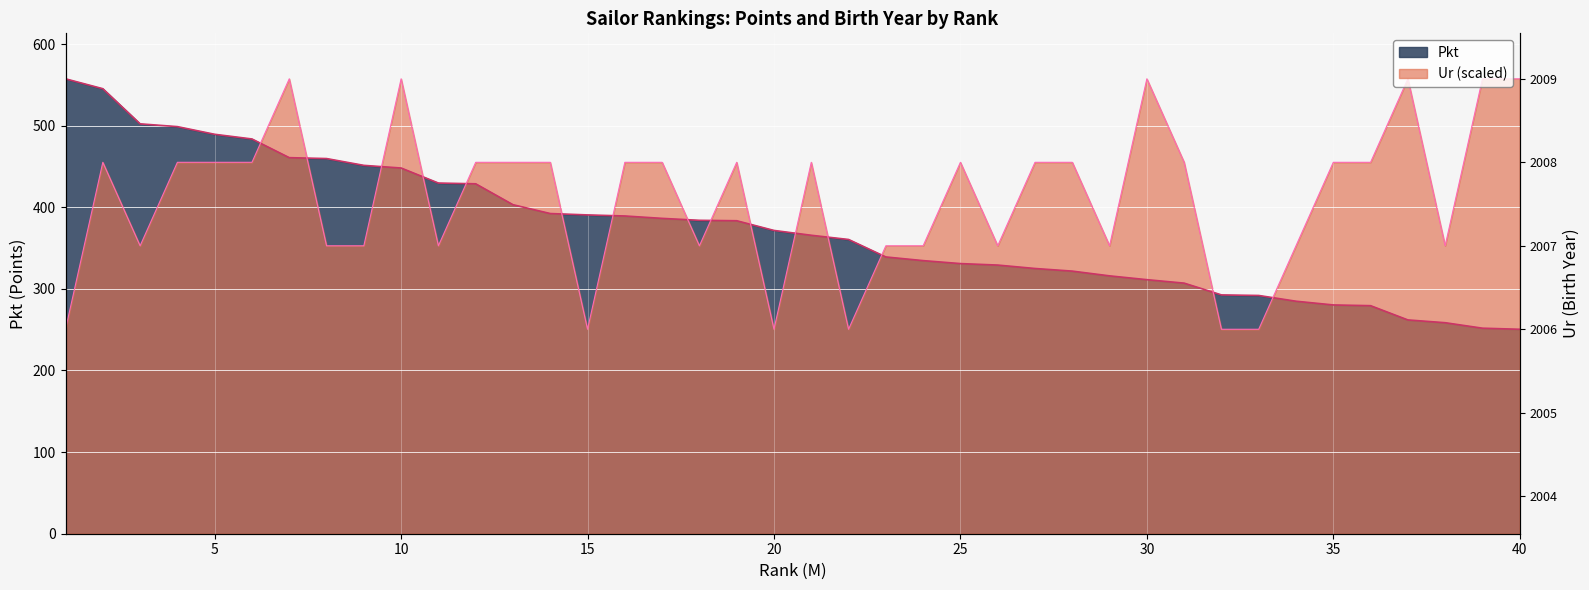

What is the sum of all Pkt values?

14949.5